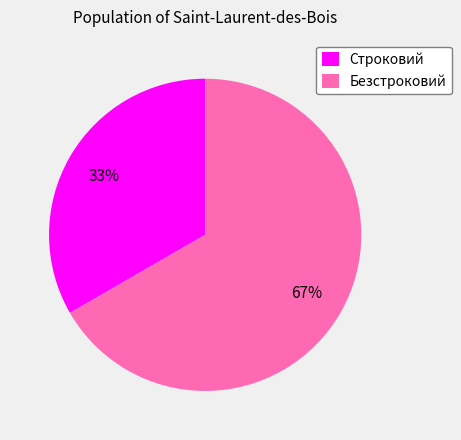

How many segments does this pie chart have?

2